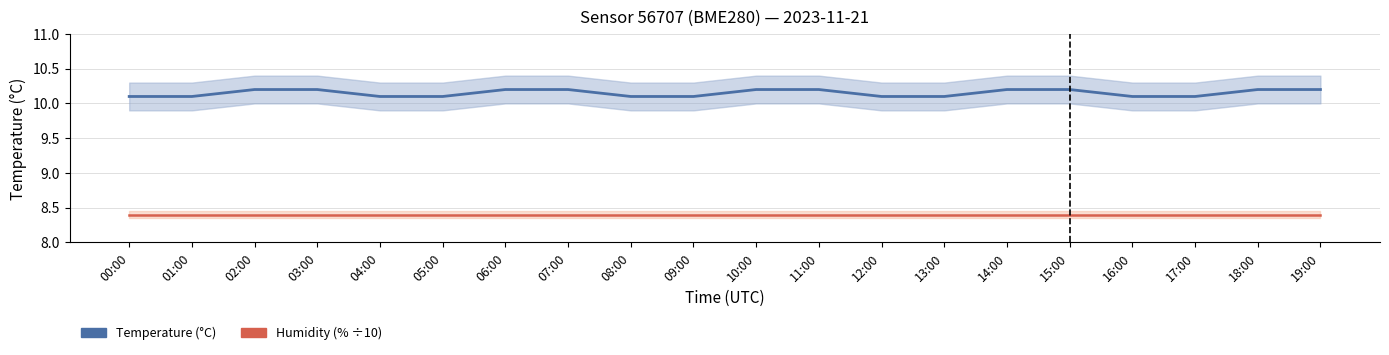

Count the Temperature values in the range 10 to 11.

20